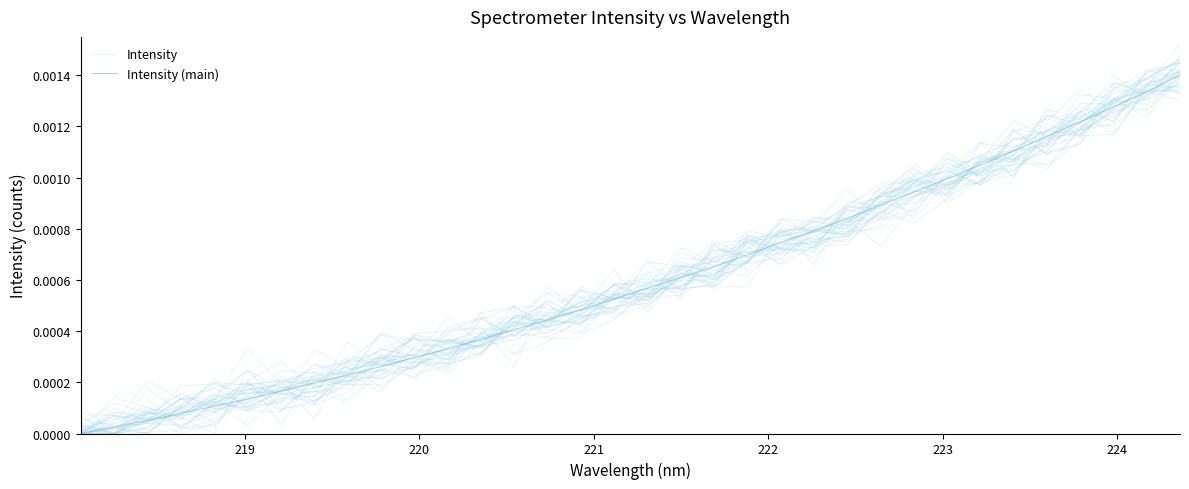

How many data points does each series have?

34